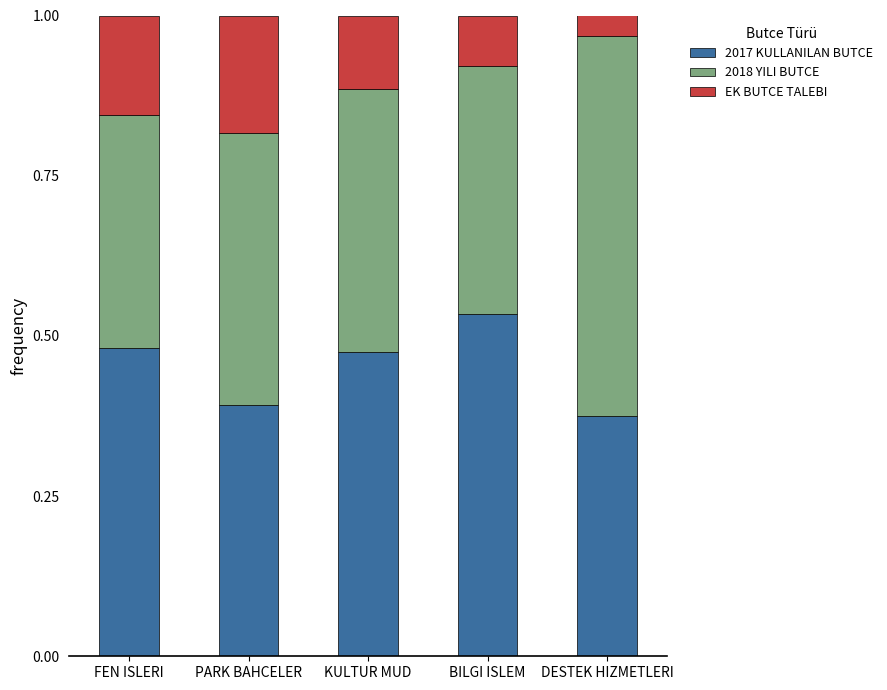

Which category has the highest value in the 2017 KULLANILAN BUTCE series?

BILGI ISLEM